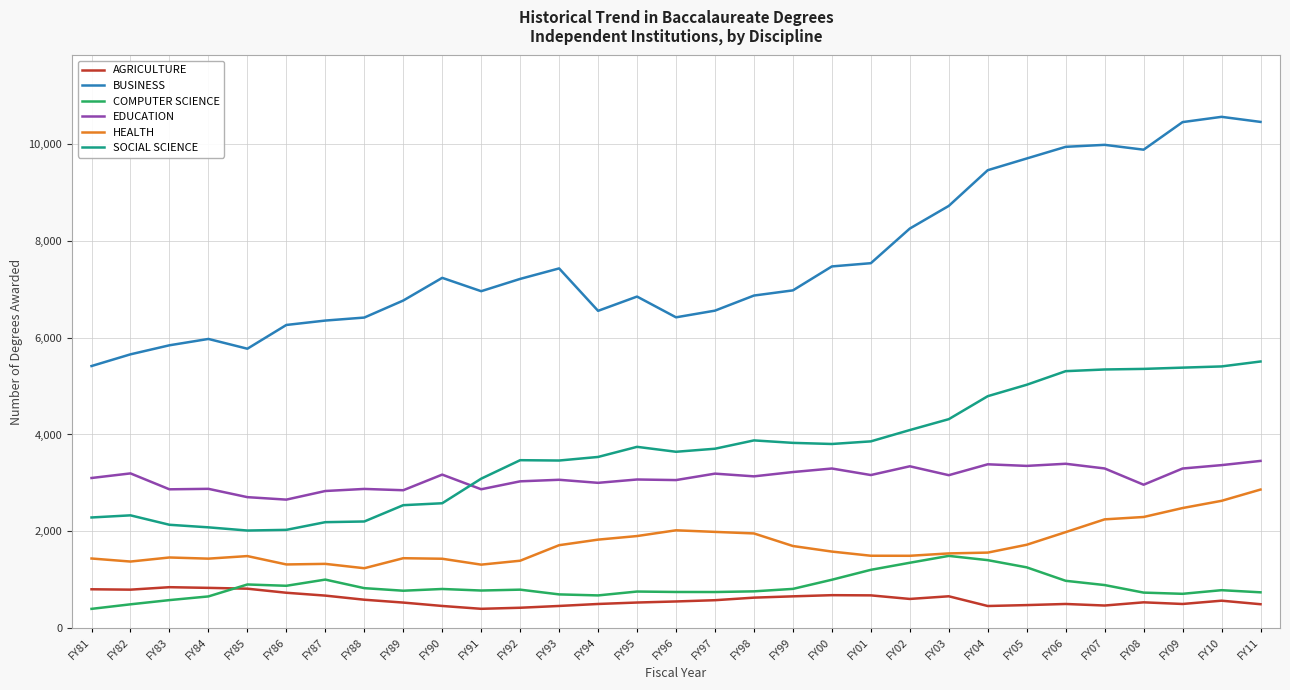

Is the value of SOCIAL SCIENCE at FY81 greater than the value of BUSINESS at FY95?

No